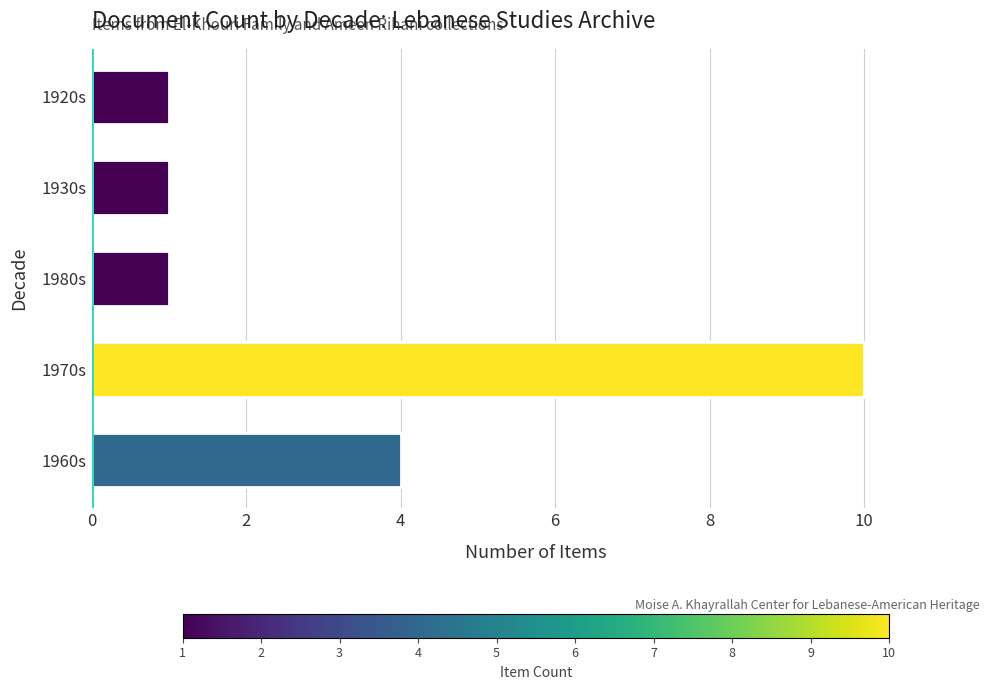

Does the chart contain any negative values?

No